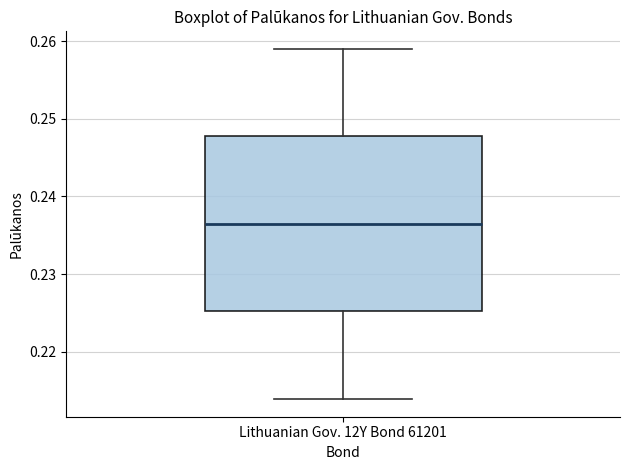

Where does the lower whisker of the box for Lithuanian Gov. 12Y Bond 61201 end on the y-axis? The values are not printed on the chart, so give them approximately, as read against the axis.

0.214